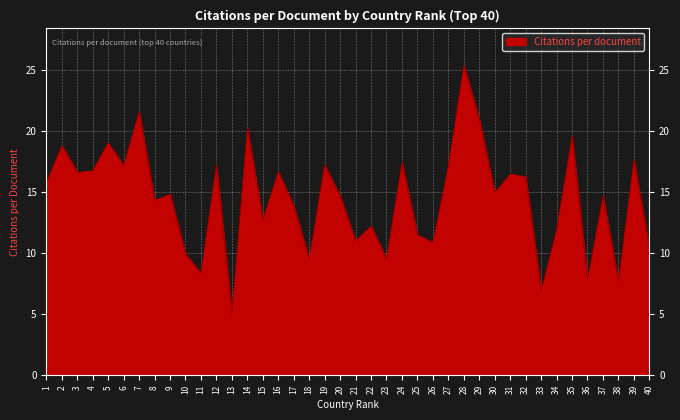

Which label corresponds to the largest value in the chart?

28